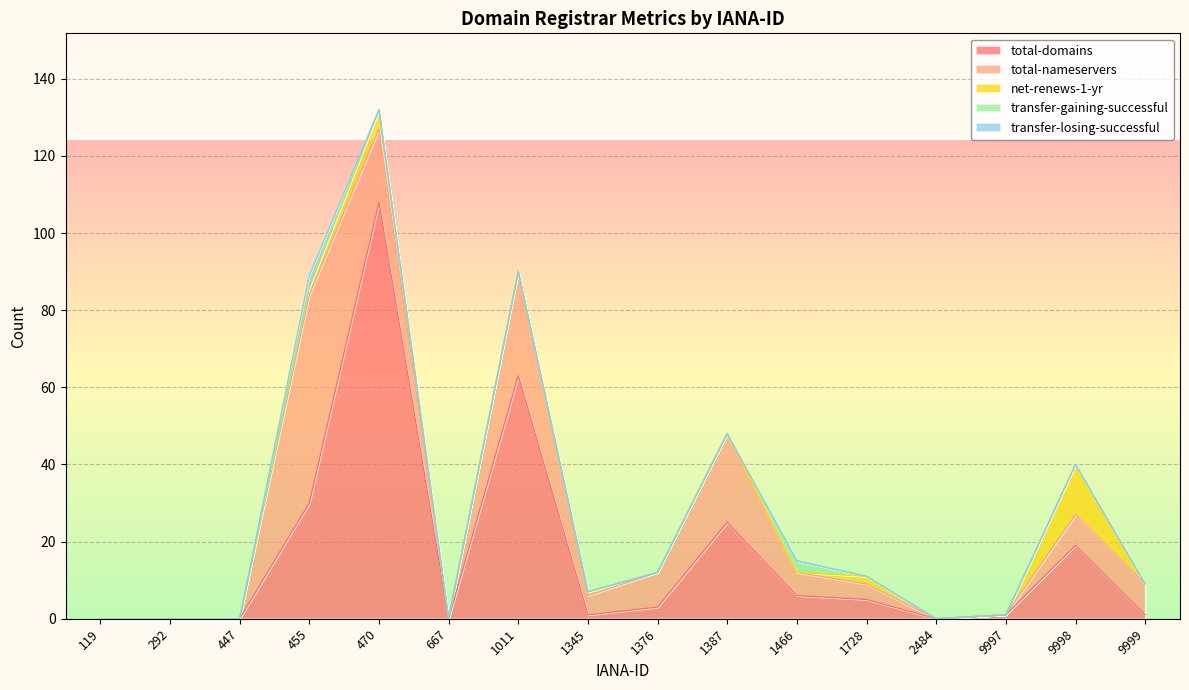

Which series has the largest range (max minus min)?

total-domains